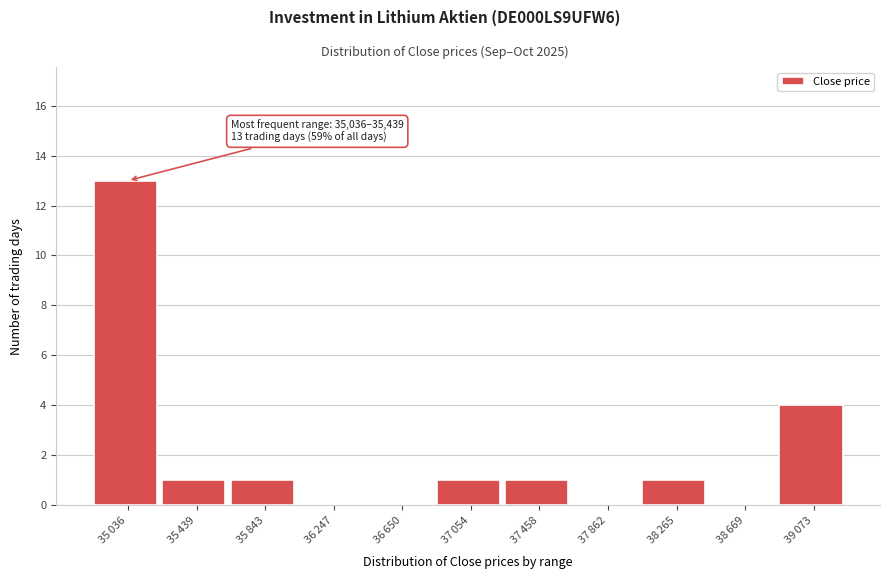

What is the maximum value shown in the chart?

13